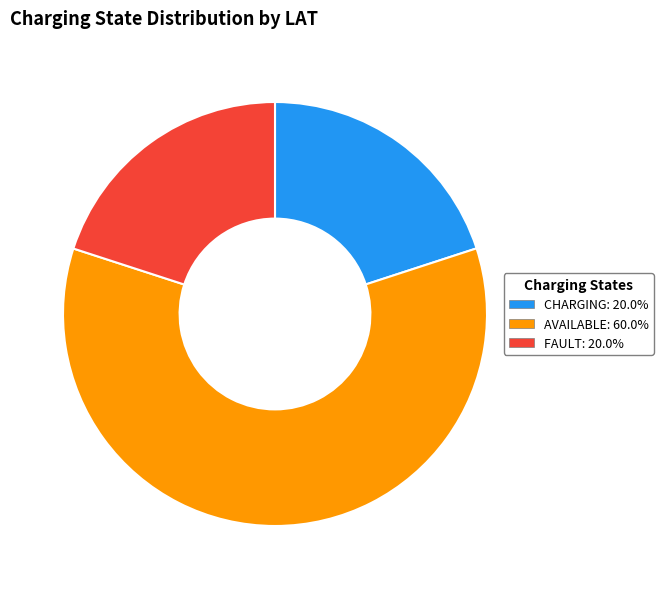

Is there any slice that represents more than half of the pie?

Yes